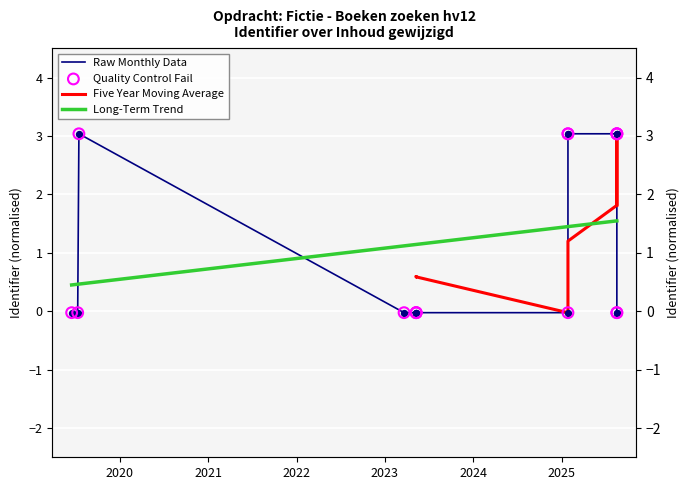

Which series has the widest spread of Y values?

Raw Monthly Data